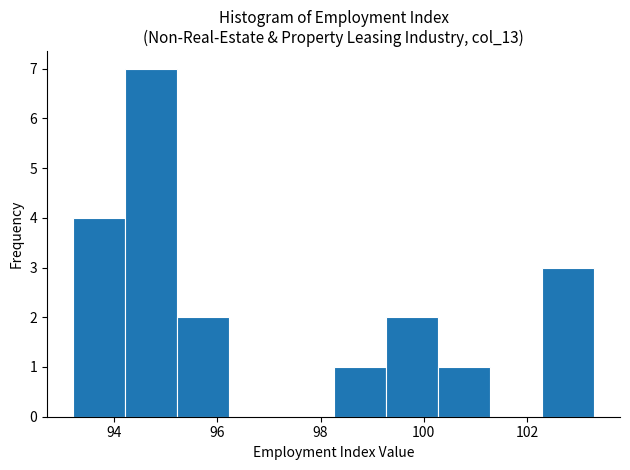

What is the height of the bar covering 95.2 to 96.2 on the x-axis? Neither the bar edges nor the heights are printed on the chart, so give them approximately, as read against the axes.

2